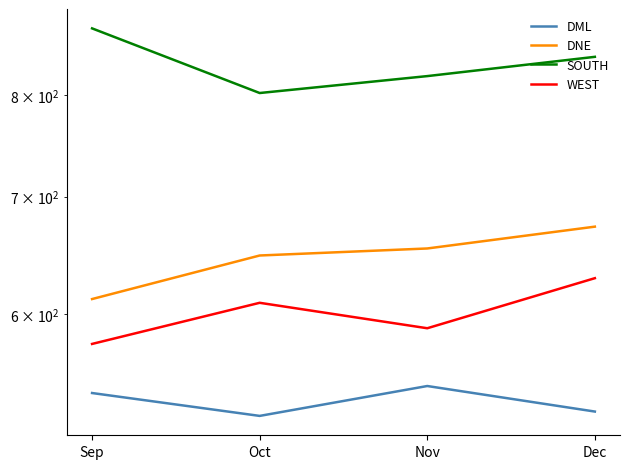

Reading left to right, extract all data points from this chart.

DML: 541	525	546	528
DNE: 612	648	654	673
SOUTH: 873	802	820	841
WEST: 577	609	589	629